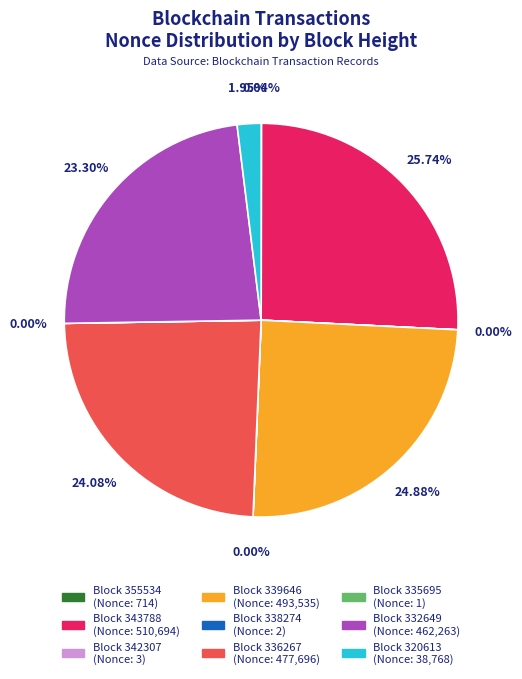

Is there a majority slice in this chart?

No